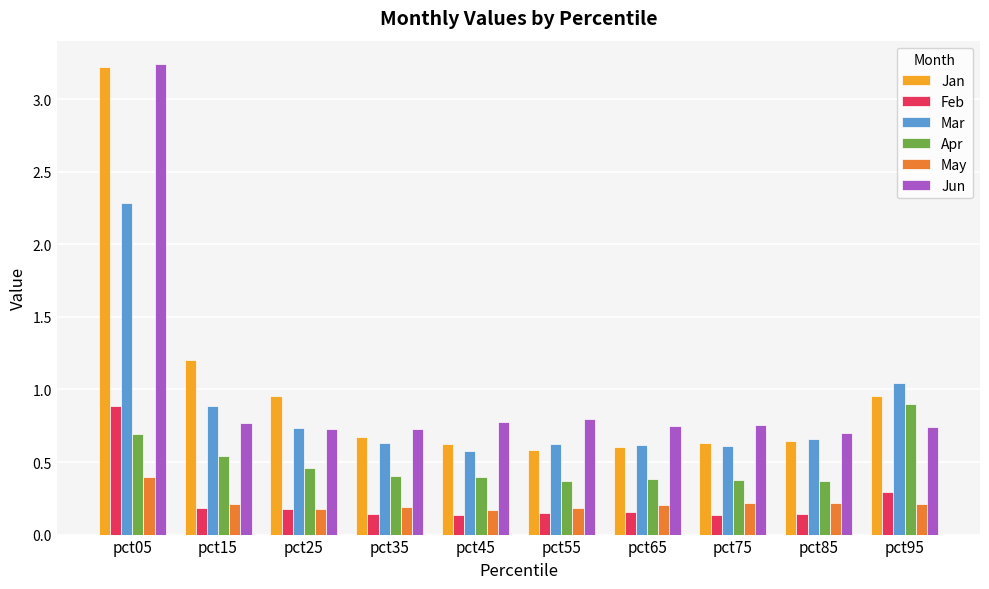

At which category does the chart reach its peak across all series?

pct05